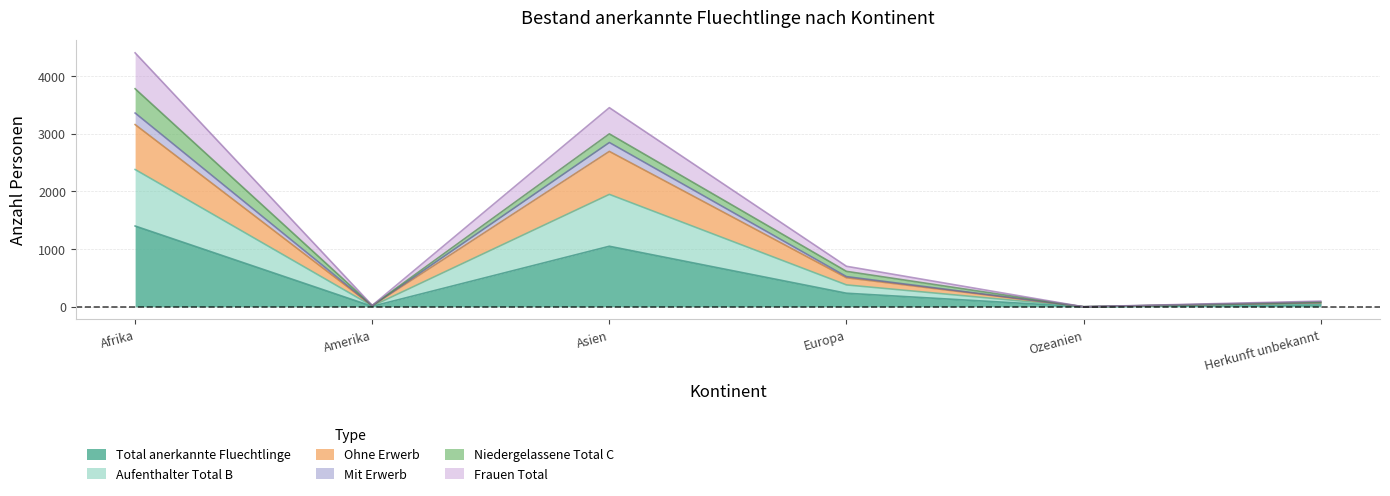

True or false: Total anerkannte Fluechtlinge has a value of 8 at Amerika.

True